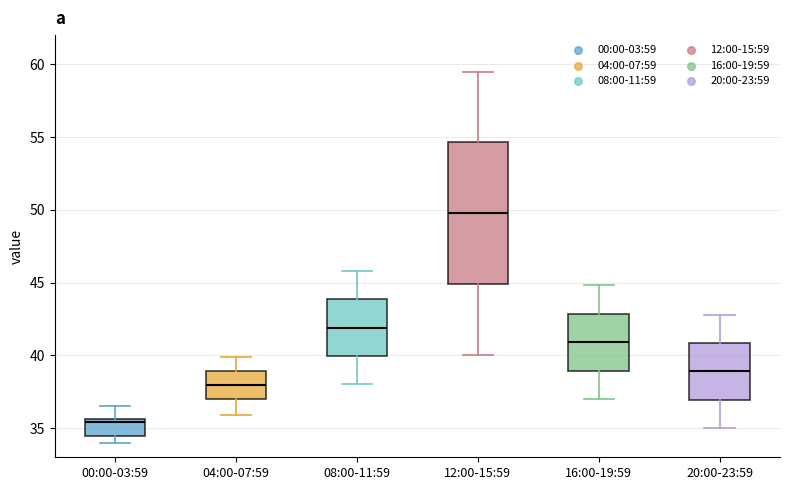

Reading left to right, read every box against the y-axis: the position of its median line, the range the box covers, and the ends of its whiskers. The values are not printed on the chart, so give them approximately, as read against the axis.

00:00-03:59: median 35.5 (just below the box's upper edge), box 34.5 to 35.5, whiskers 34.0 to 36.5
04:00-07:59: median 38.0, box 37.0 to 39.0, whiskers 36.0 to 40.0
08:00-11:59: median 42.0, box 40.0 to 44.0, whiskers 38.0 to 46.0
12:00-15:59: median 50.0, box 45.0 to 54.5, whiskers 40.0 to 59.5
16:00-19:59: median 41.0, box 39.0 to 43.0, whiskers 37.0 to 45.0
20:00-23:59: median 39.0, box 37.0 to 41.0, whiskers 35.0 to 43.0